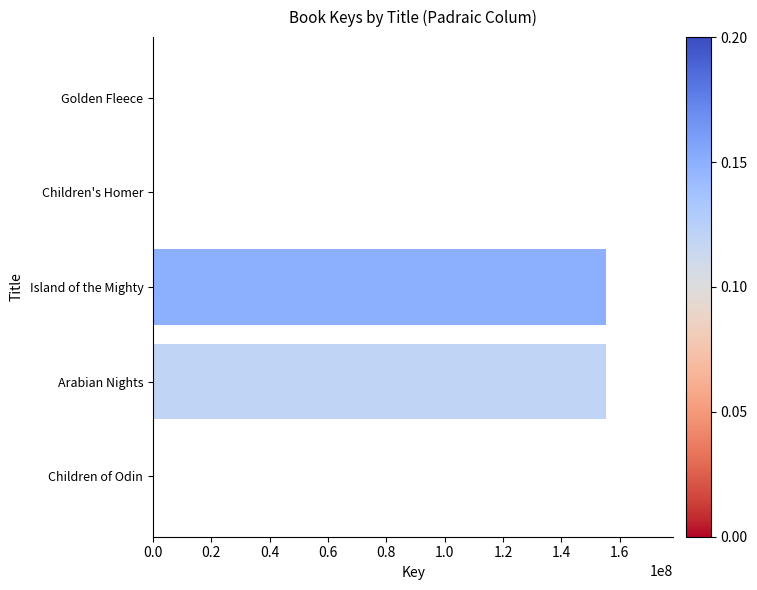

Read the value at Golden Fleece, to the nearest 10.

311340